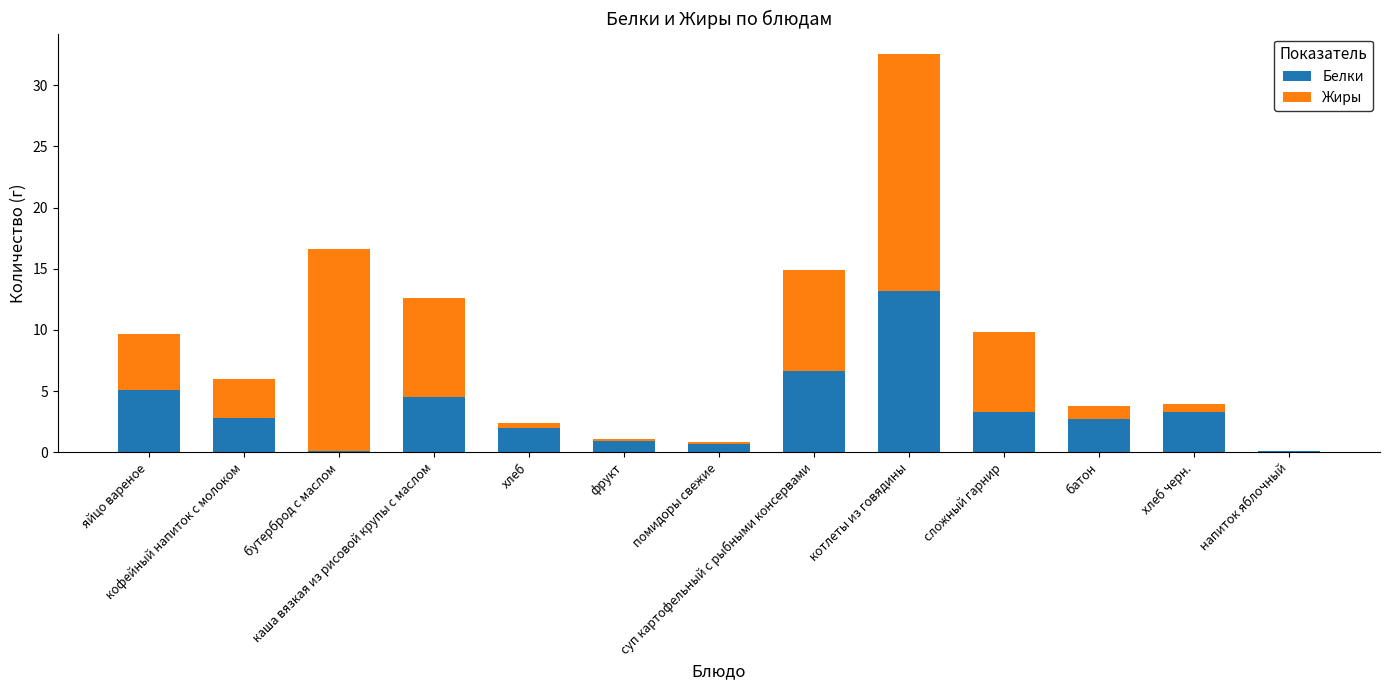

What is the maximum value for Белки?

13.2